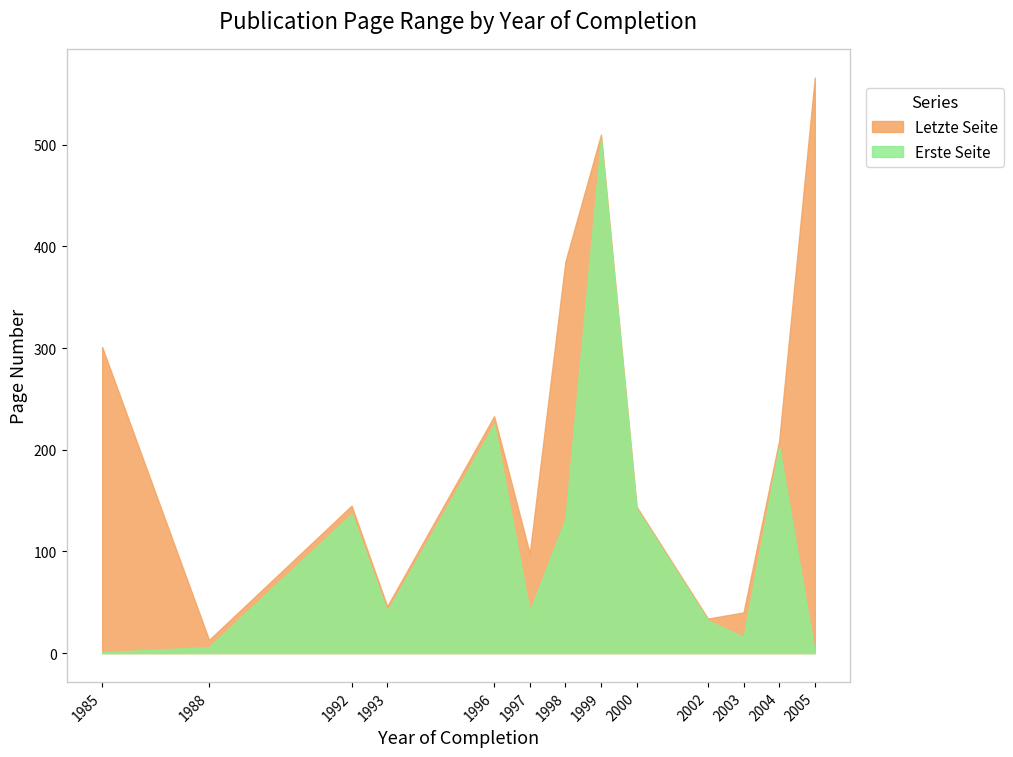

Rank the categories by Erste Seite value from lowest to highest.

1985, 2005, 1988, 2003, 2002, 1993, 1997, 1998, 1992, 2000, 2004, 1996, 1999